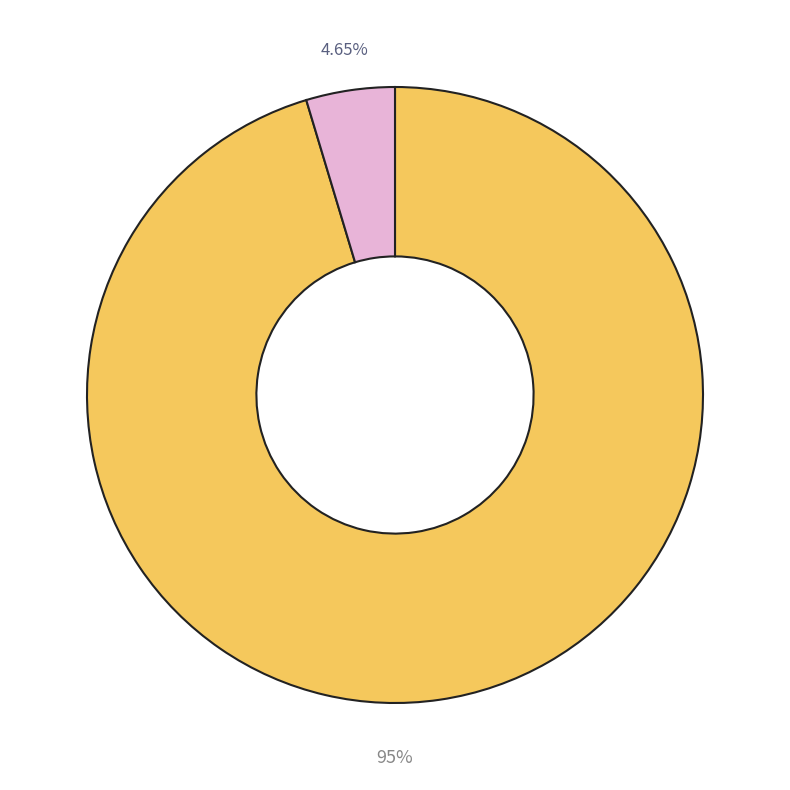

Is there any slice that represents more than half of the pie?

Yes